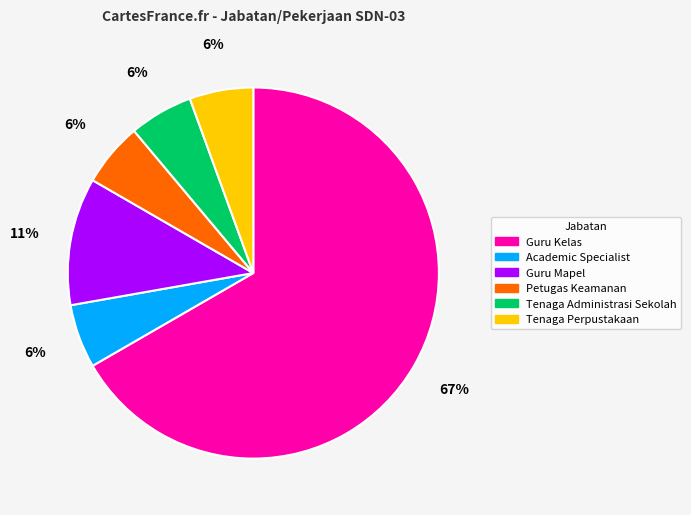

Approximately how many times larger is the value at Academic Specialist compared to Tenaga Perpustakaan?

1.0